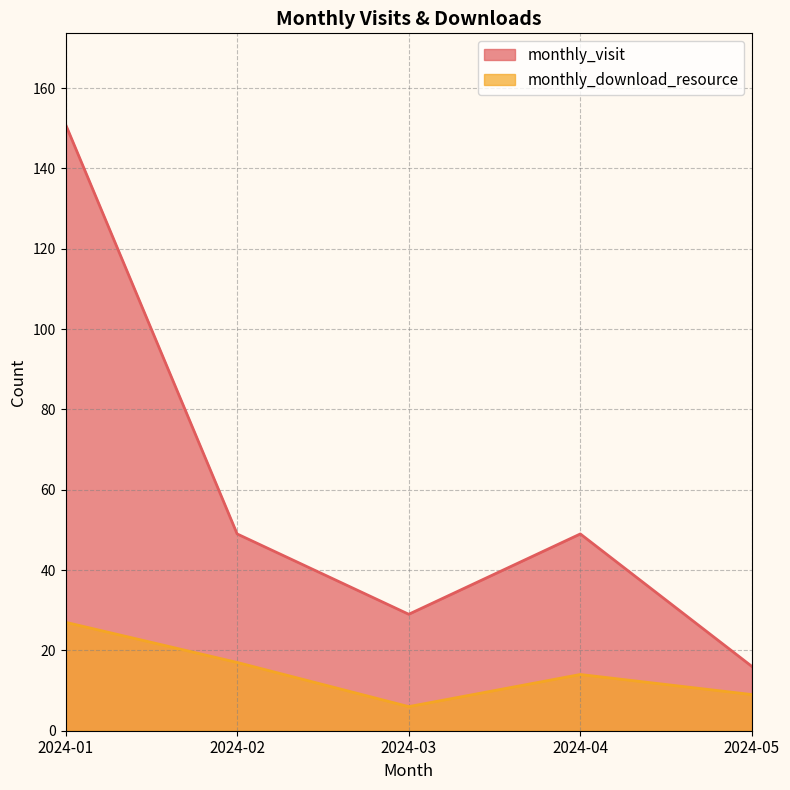

Does the chart have visible grid lines?

Yes